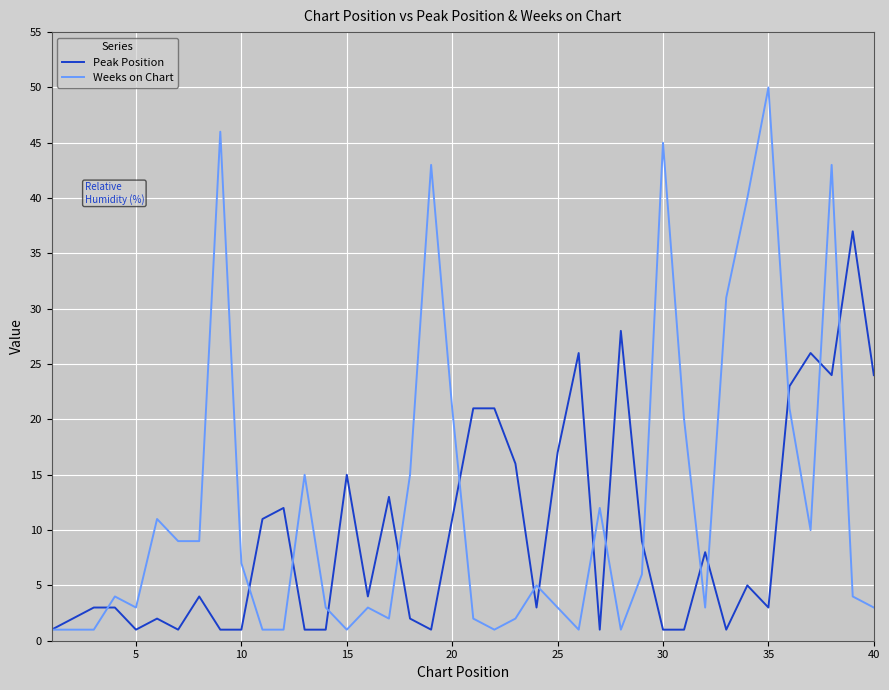

What is the greatest value displayed?

50